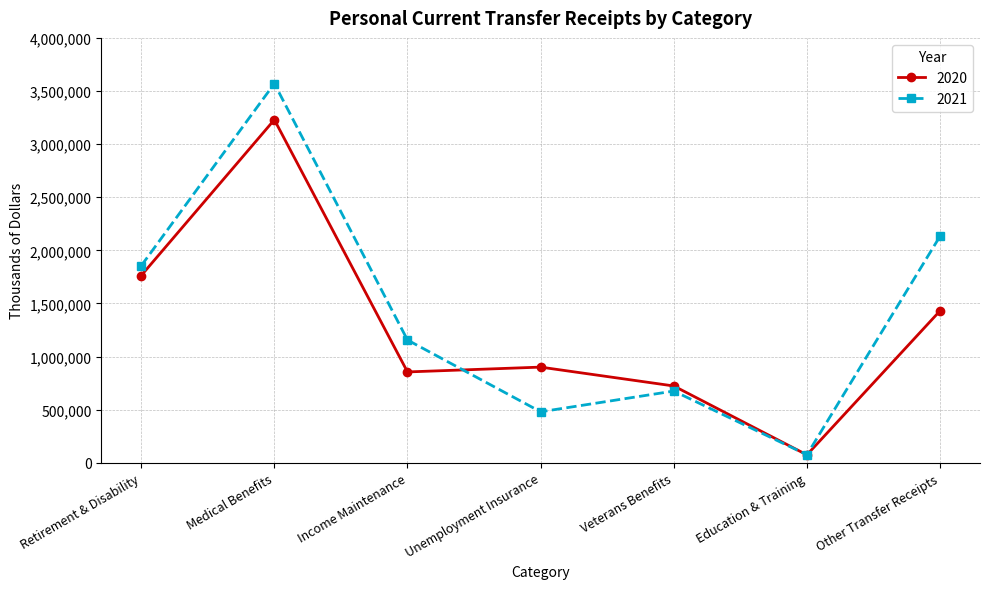

What is the difference between the highest and lowest values at Unemployment Insurance?

420642